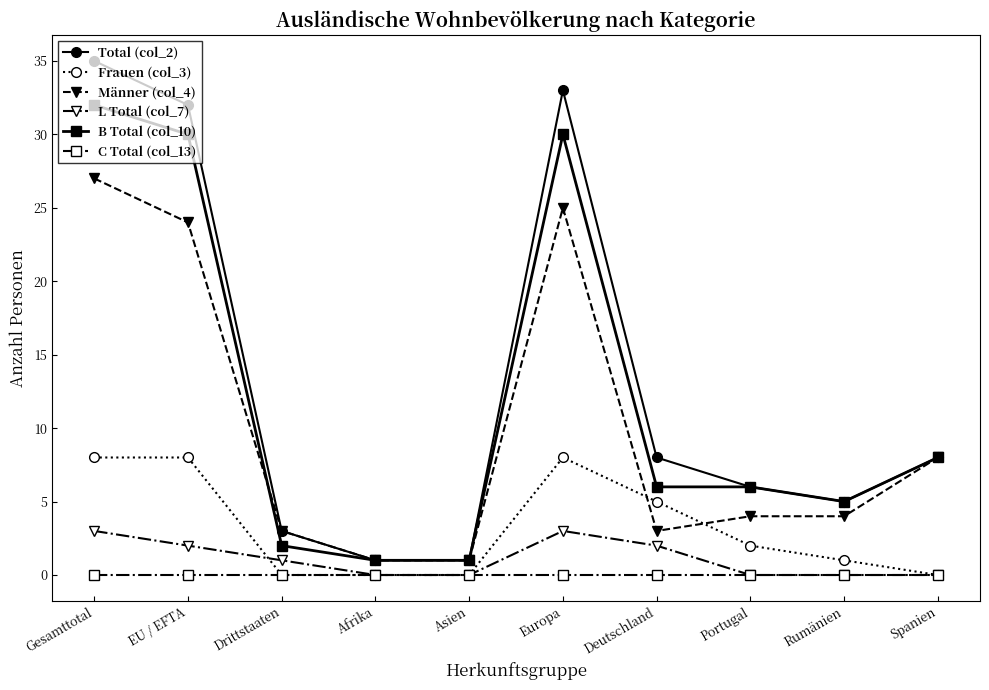

The Männer (col_4) series shows 1 at Afrika. True or false?

True